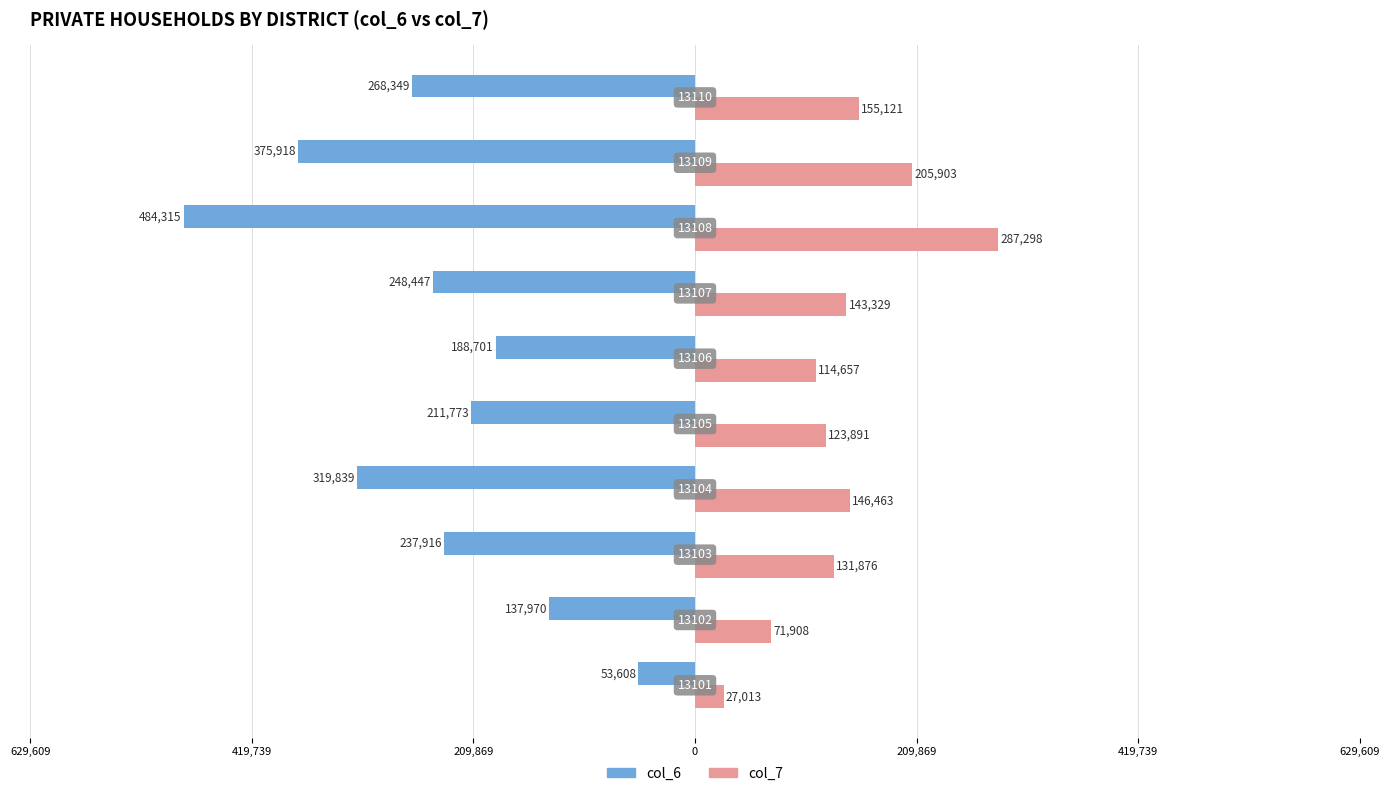

What are all the series names shown in the legend?

col_6, col_7